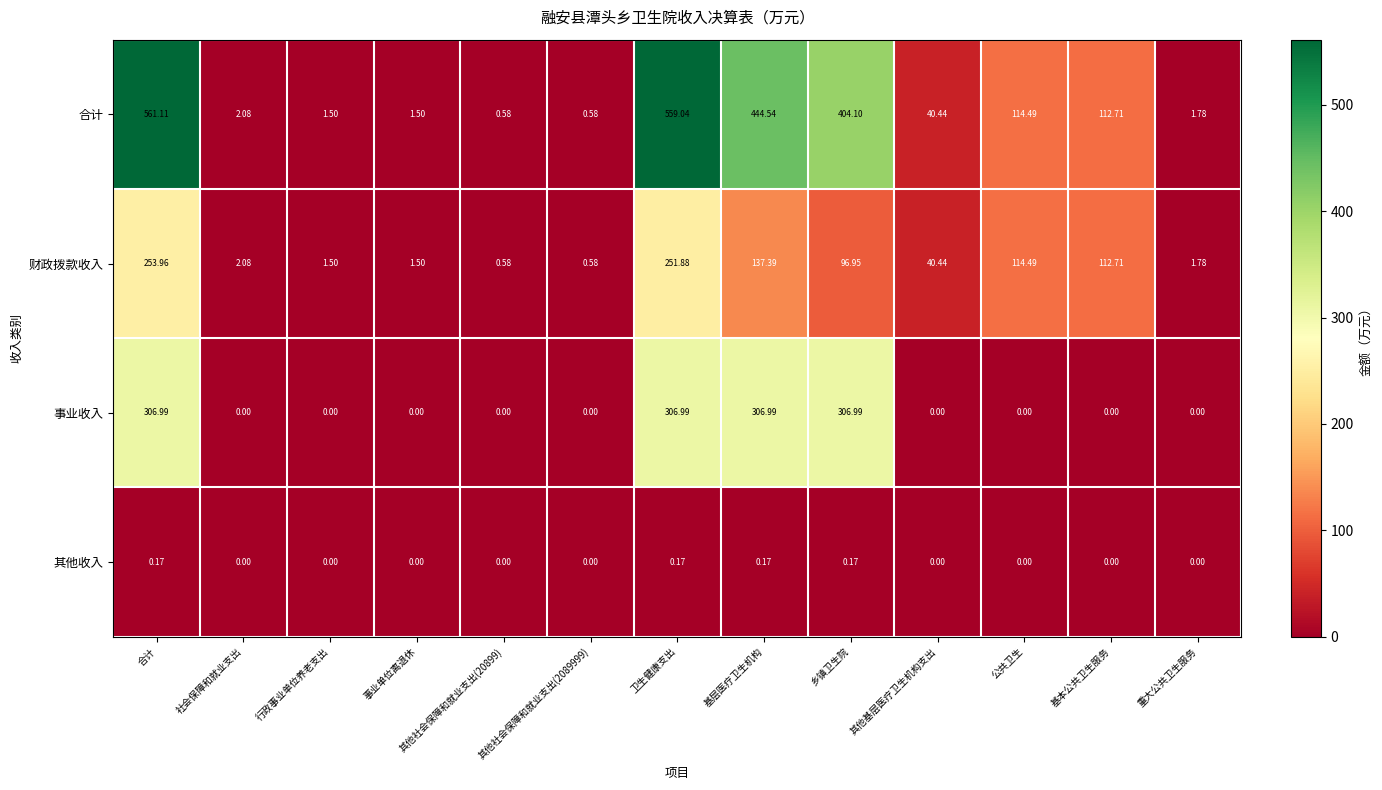

Between 基层医疗卫生机构 and 公共卫生, which series saw the biggest shift?

合计